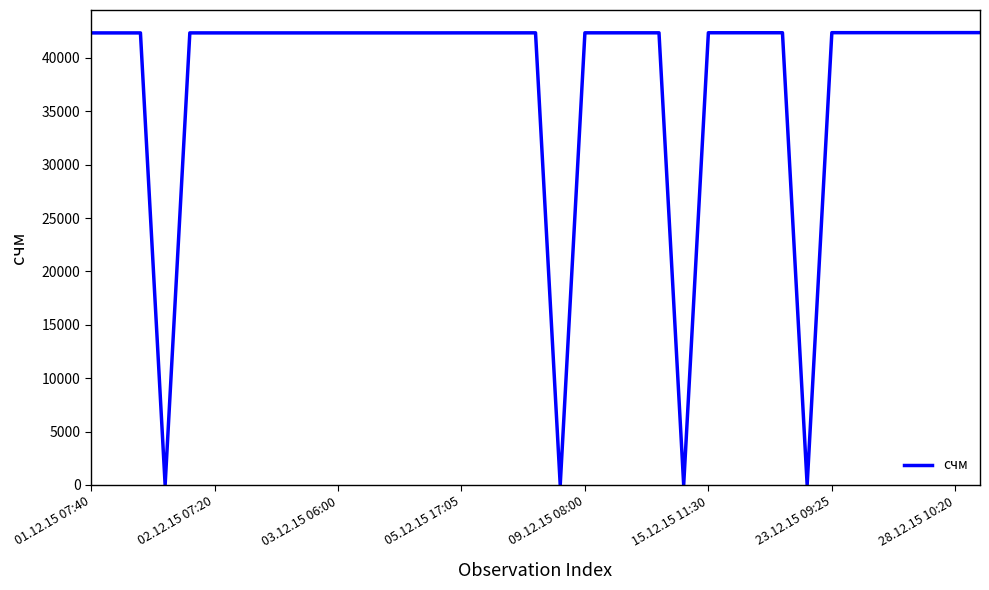

What is the maximum value shown in the chart?

42366